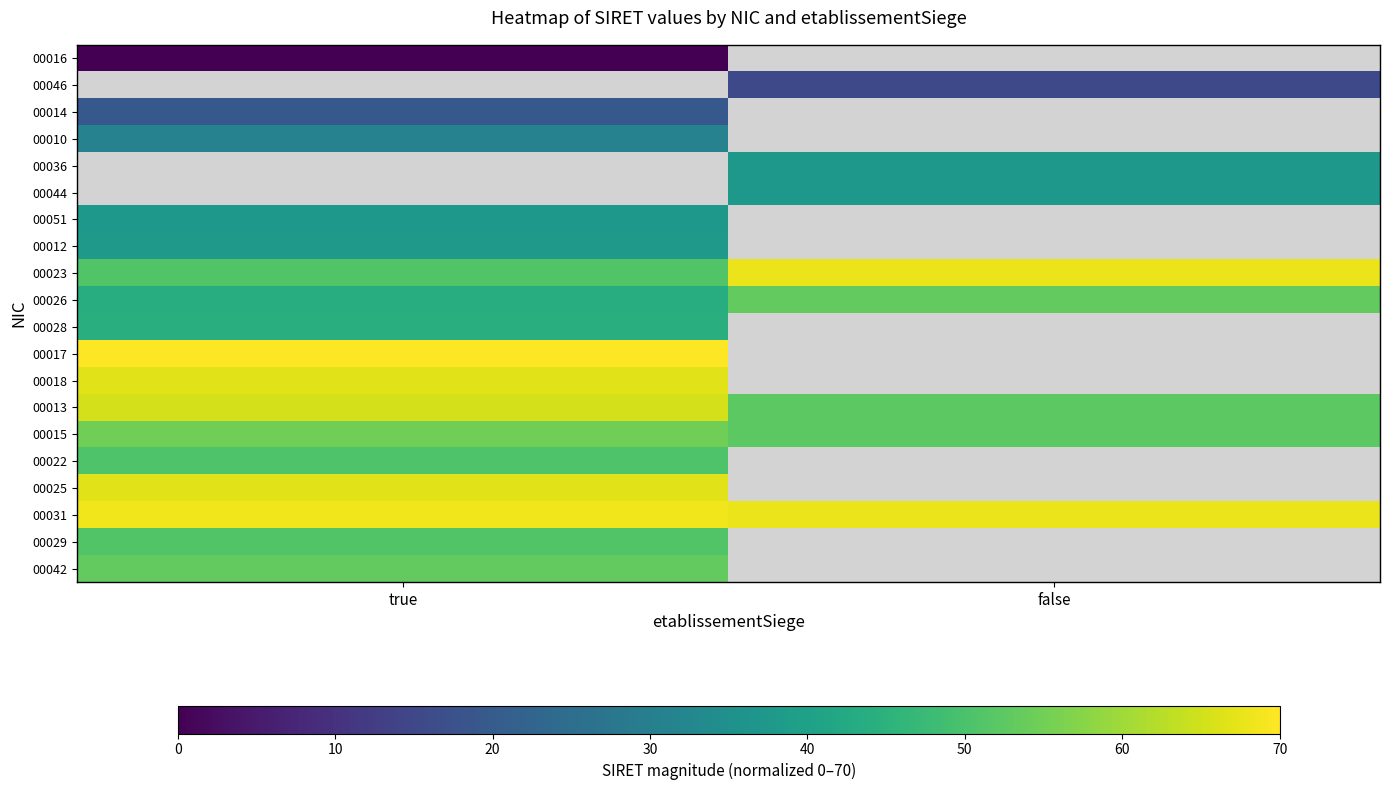

At how many categories does at least one series exceed 61?

2